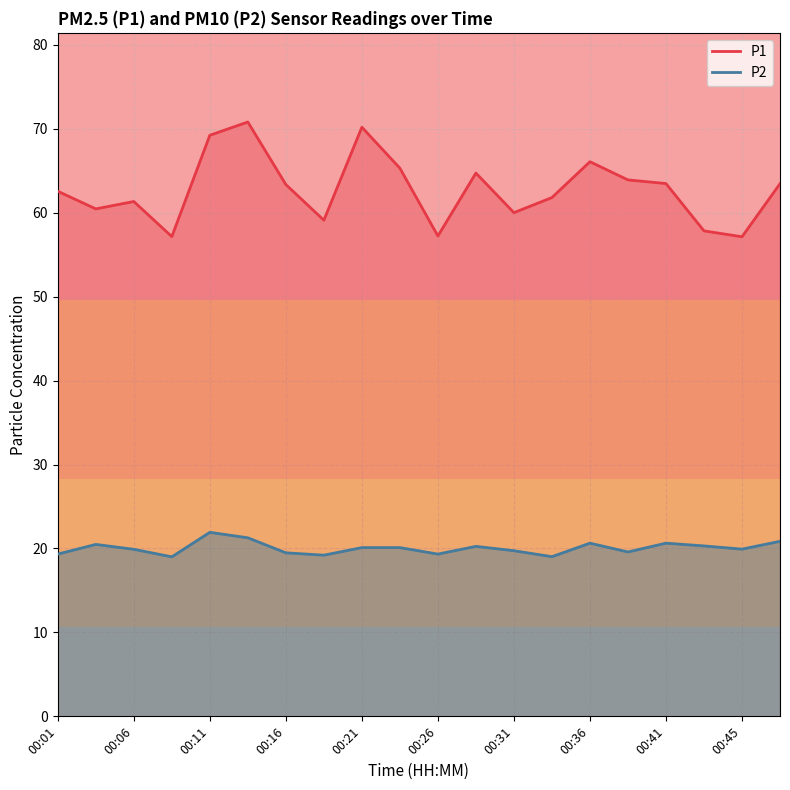

Is it true that P2 equals 29.5 at 00:31?

False